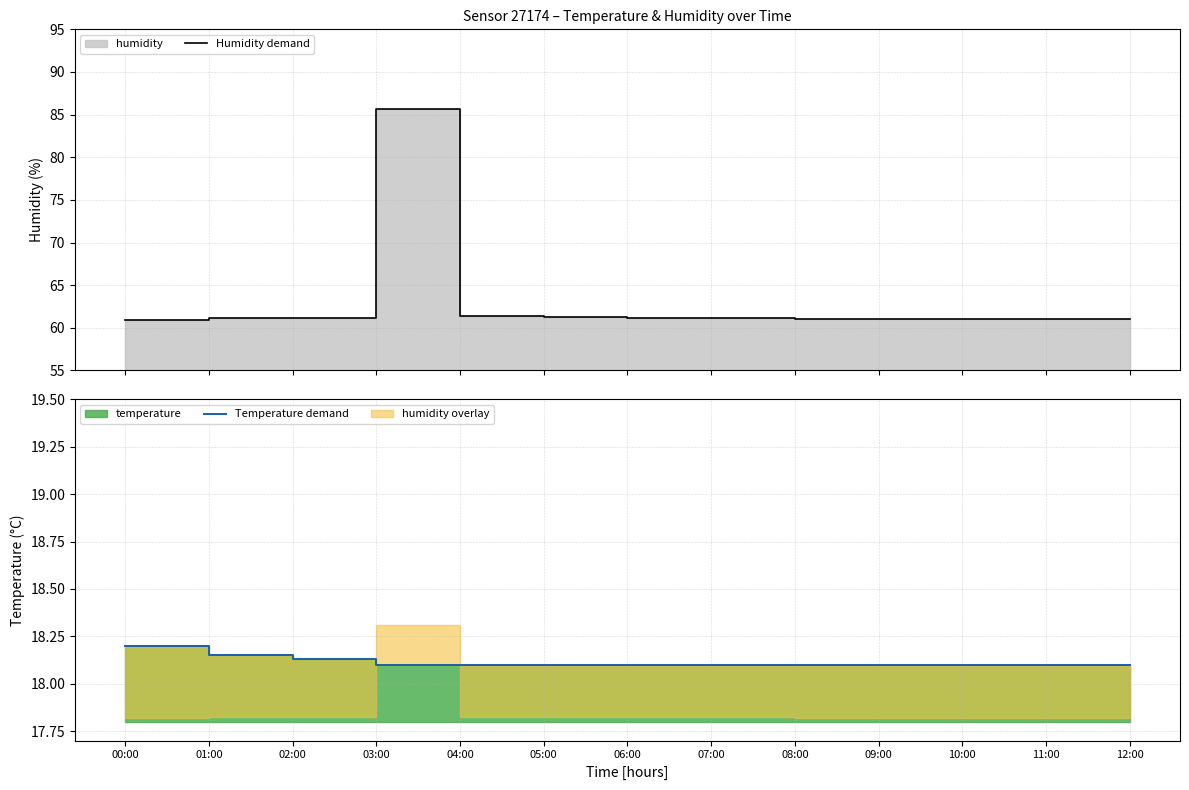

True or false: Temperature demand and Humidity demand cross at least once.

False